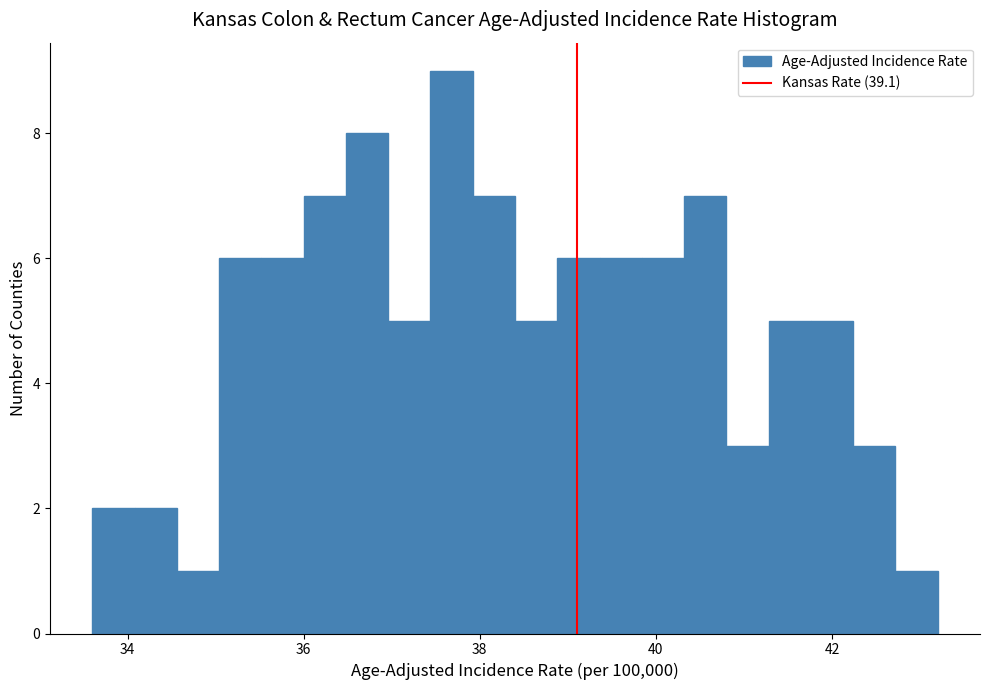

Around what value on the x-axis is the tallest bar? Give the approximate position of its centre, as read against the axis.

37.6